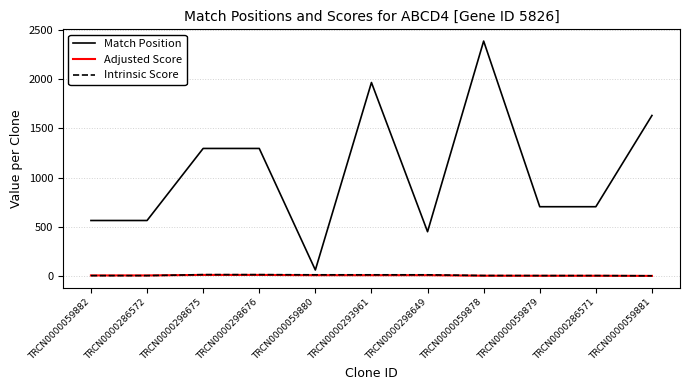

How many intersections are there between Adjusted Score and Intrinsic Score?

1